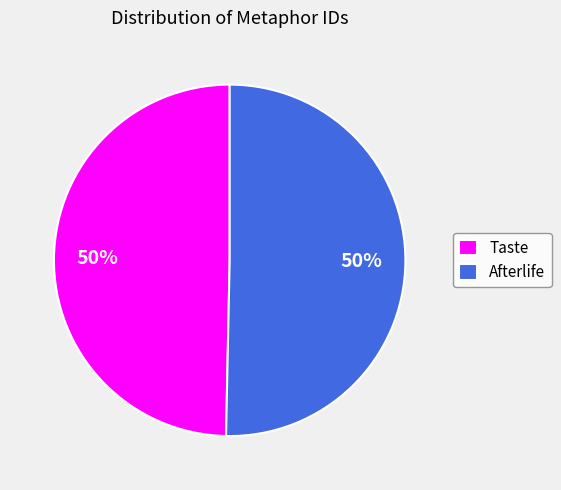

What is the ratio of the value at Afterlife to the value at Taste?

1.0